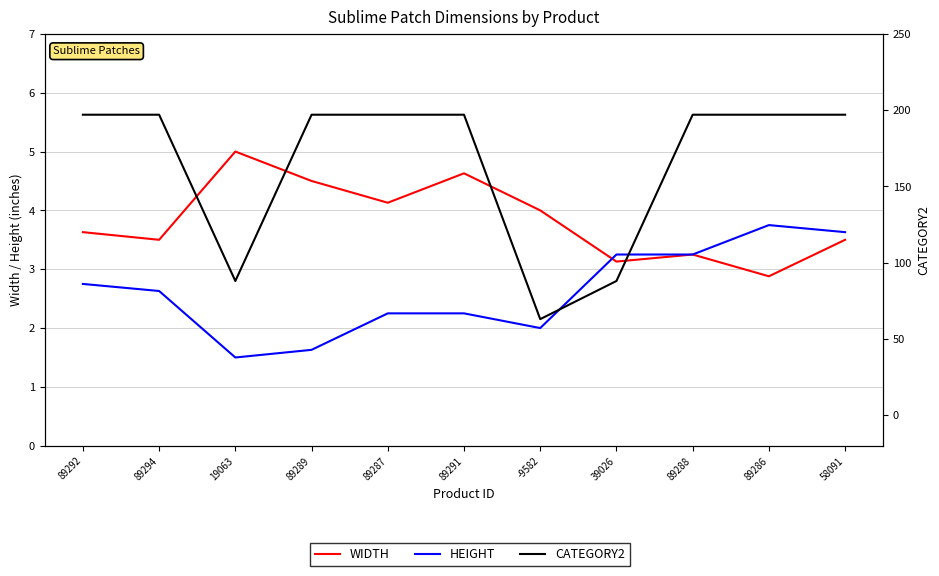

What is the sum of all HEIGHT values?

28.9